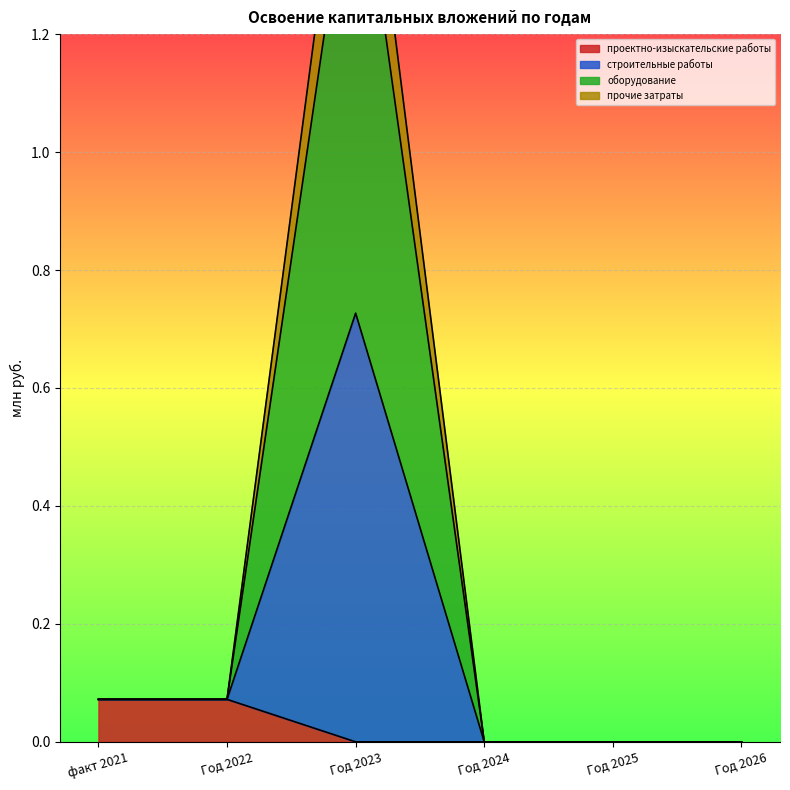

What is the greatest value displayed?

1.7